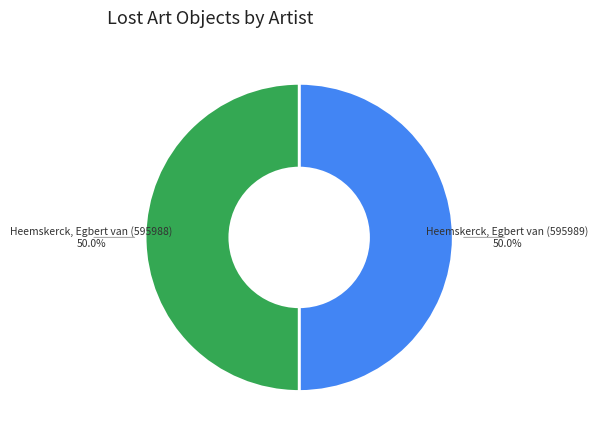

How many segments does this pie chart have?

2